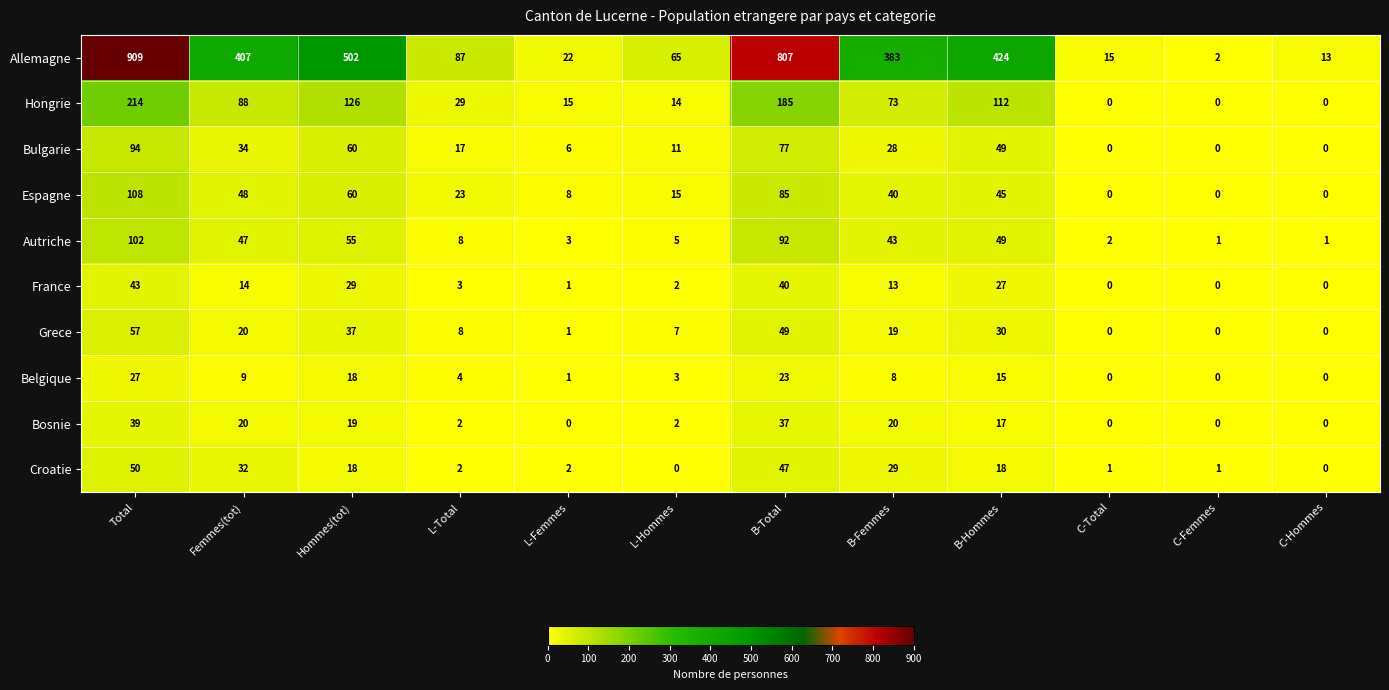

How many data points in Belgique are less than 8?

6